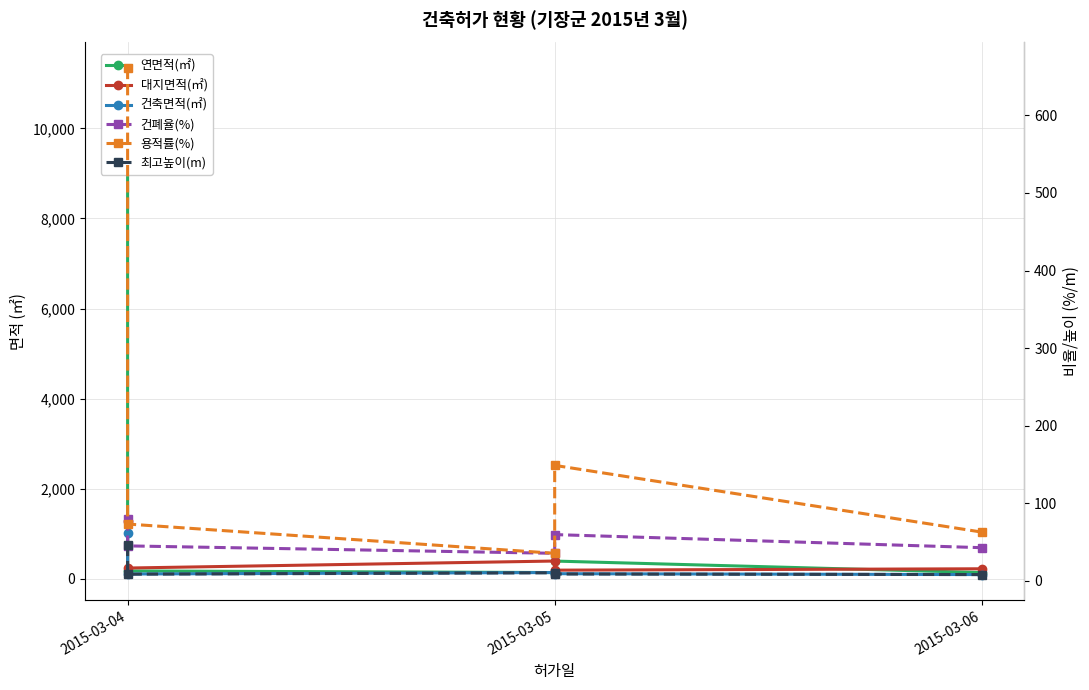

Between 2015-03-05 and 2015-03-04, which is larger?

2015-03-05